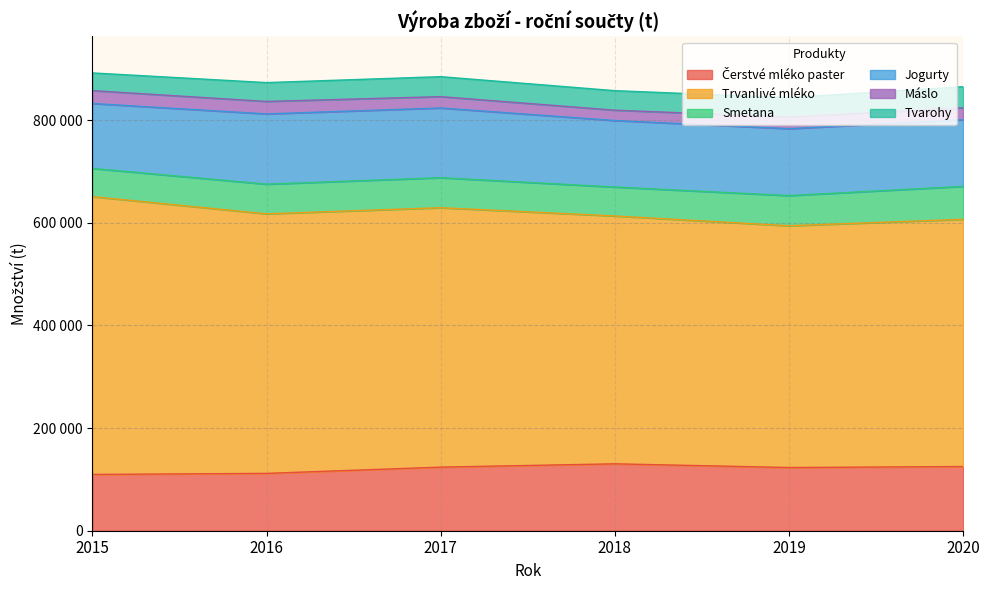

What is the total value across all series at 2016?

873411.9